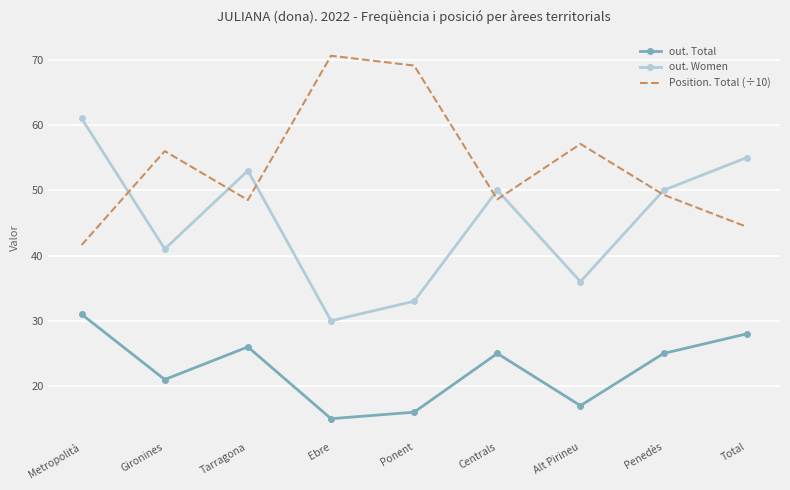

What position from the left is Ebre?

4